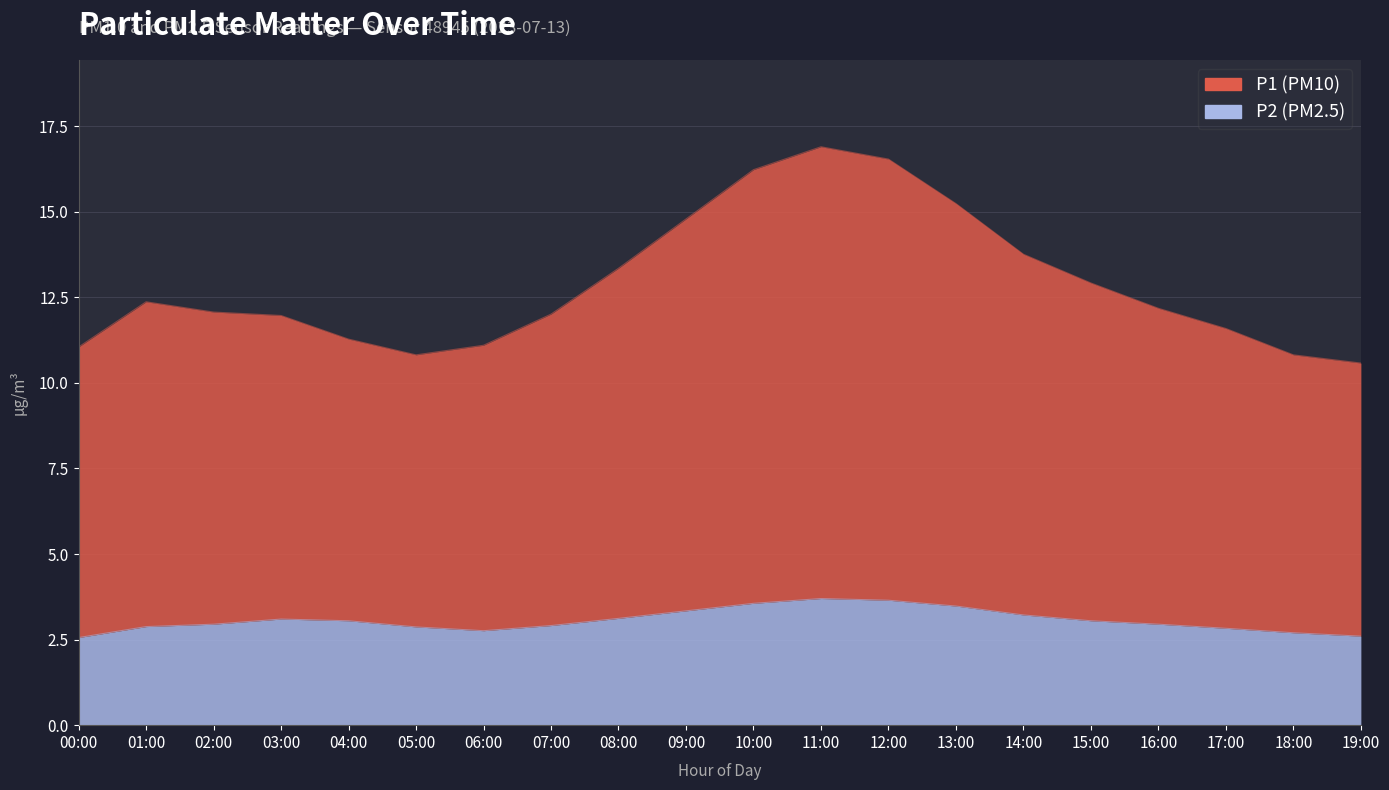

Rank the categories by P2 value from lowest to highest.

00:00, 19:00, 18:00, 06:00, 17:00, 05:00, 01:00, 07:00, 02:00, 16:00, 04:00, 15:00, 03:00, 08:00, 14:00, 09:00, 13:00, 10:00, 12:00, 11:00